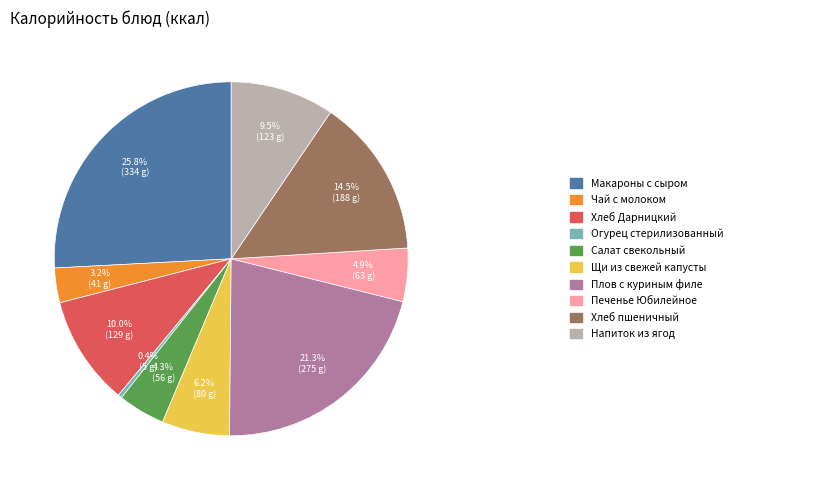

Is there any slice that represents more than half of the pie?

No